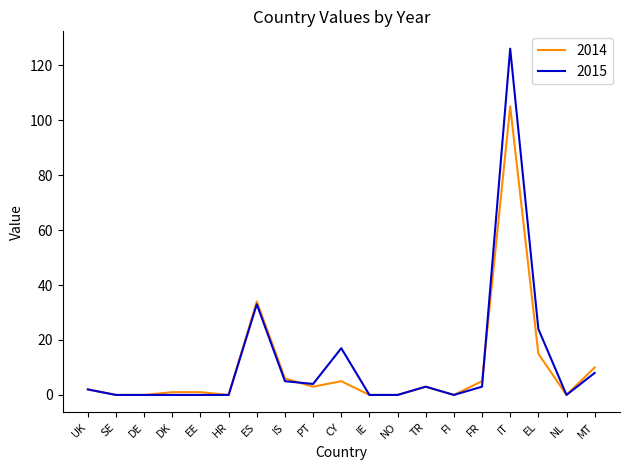

Does the chart display data point markers on the line(s)?

No